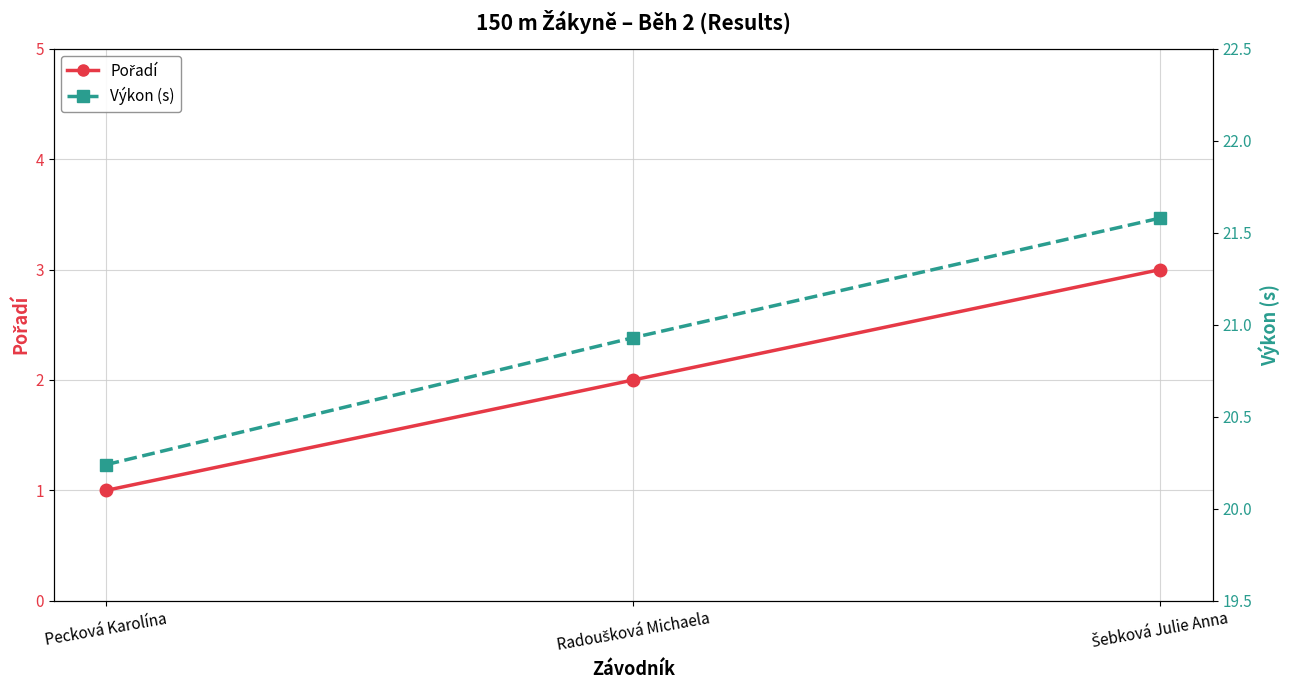

What is the lowest value of the Výkon series?

20.2